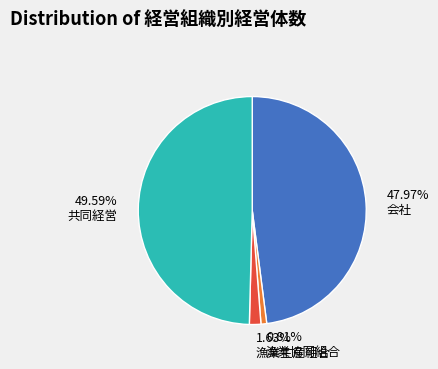

Approximately how many times larger is the value at 47.97% 会社 compared to 0.81% 漁業協同組合?

59.0